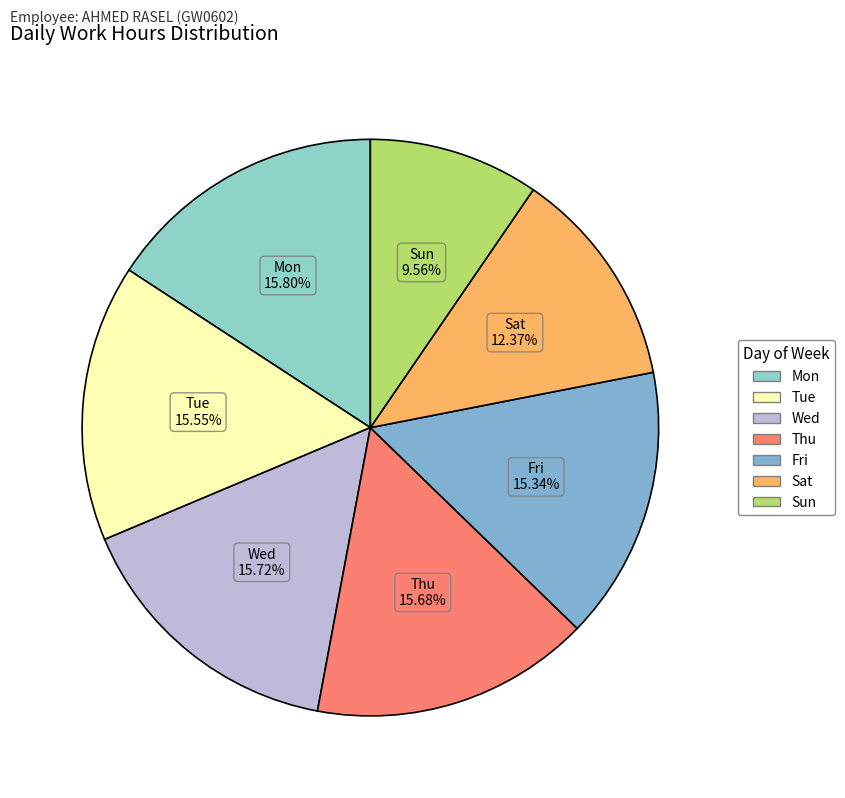

What is the total percentage of Sat and Tue?

27.9%